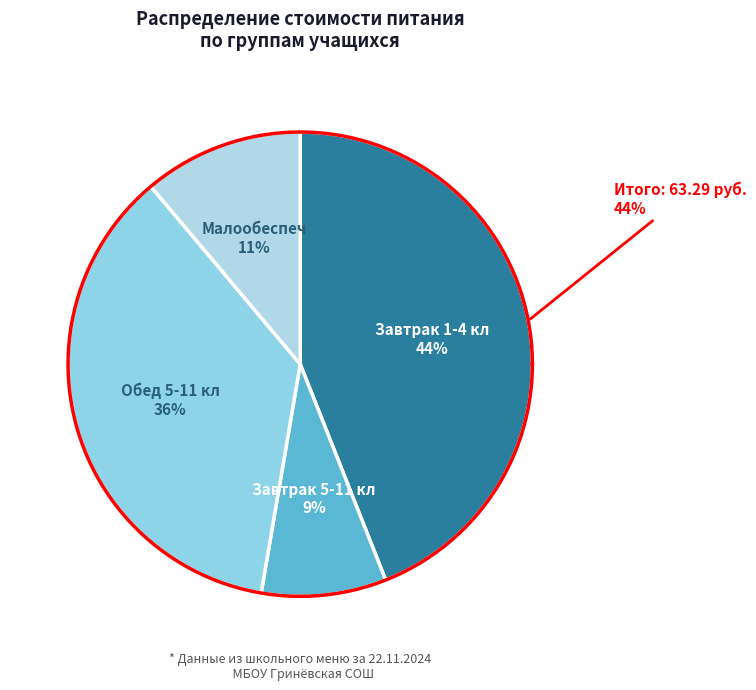

Approximately how many times larger is the value at Завтрак 5-11 кл compared to Обед 5-11 кл?

0.2